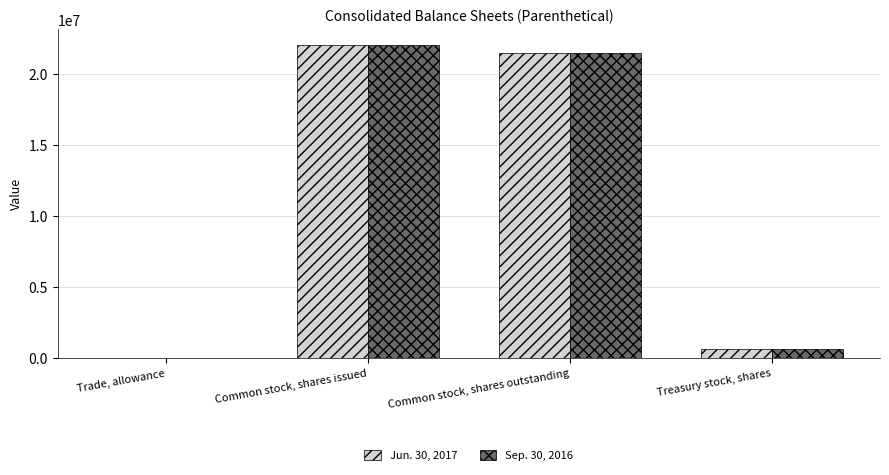

The Jun. 30, 2017 series shows 22049529 at Common stock, shares issued. True or false?

True